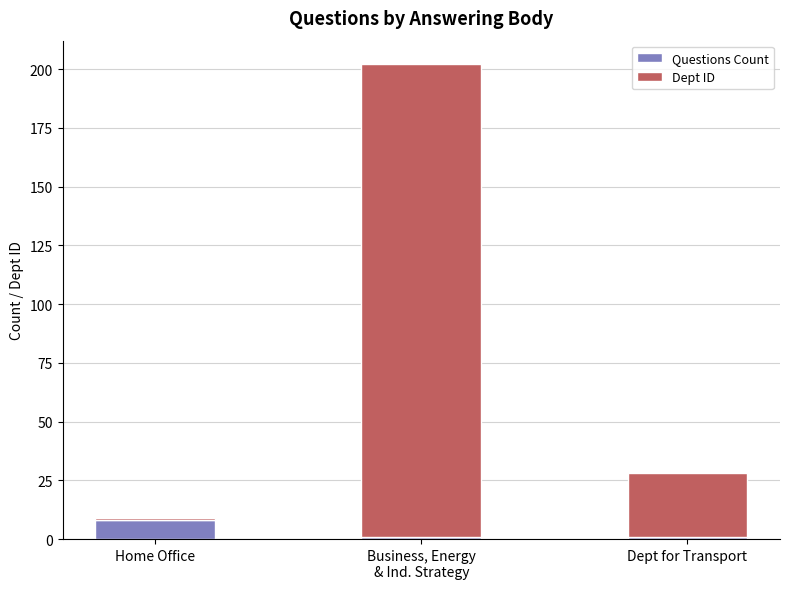

What is the average value of the Questions Count series?

3